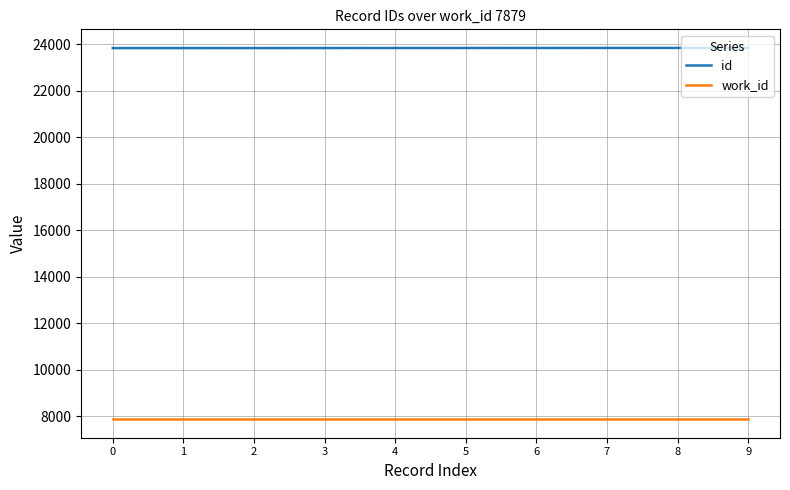

How many lines are shown in the chart?

2